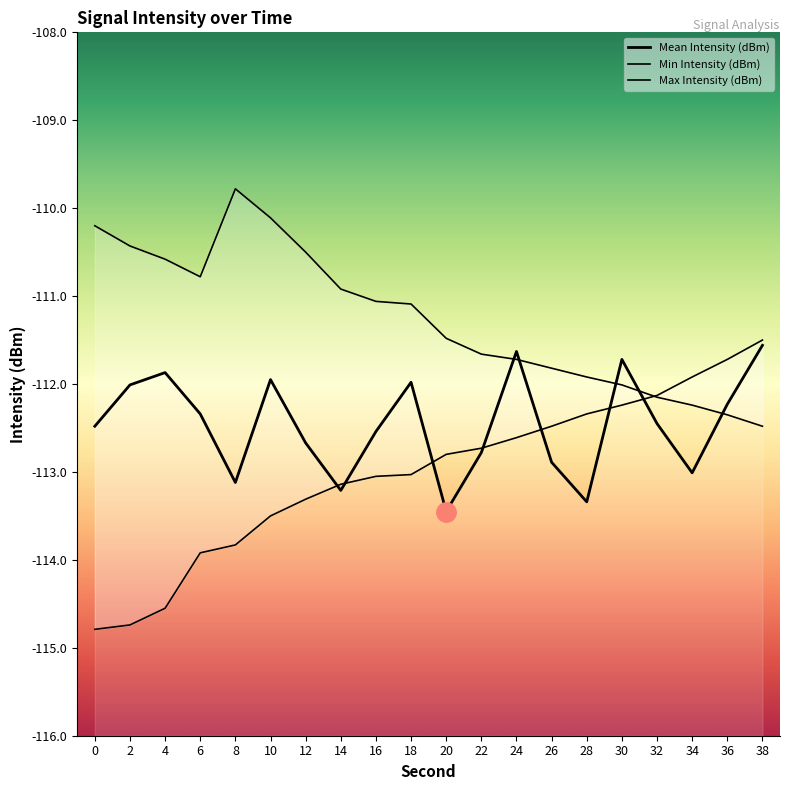

At how many categories does at least one series exceed -111?

8